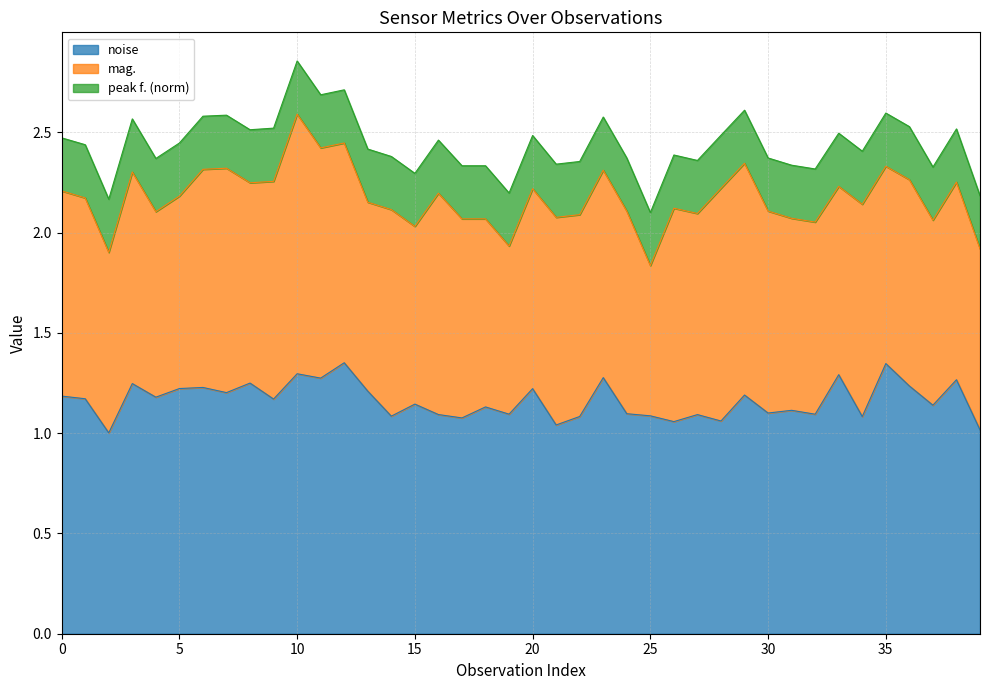

What are all the series names shown in the legend?

noise, mag., peak f. (norm)